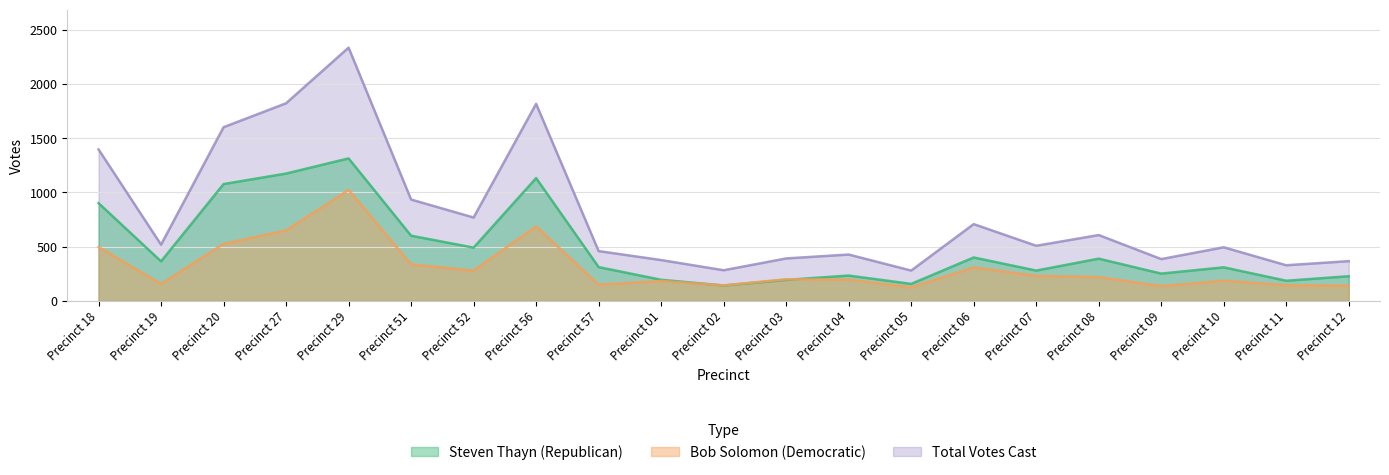

What is the difference between the maximum and second lowest values in the Steven Thayn (Republican) series?

1159